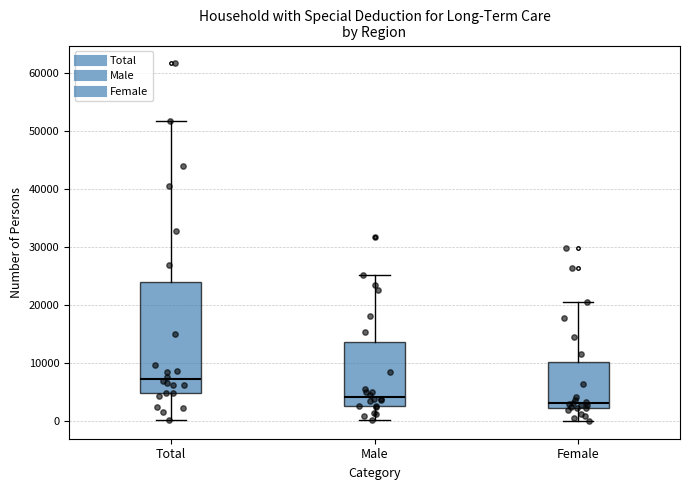

Which box has the lowest median line?

Female